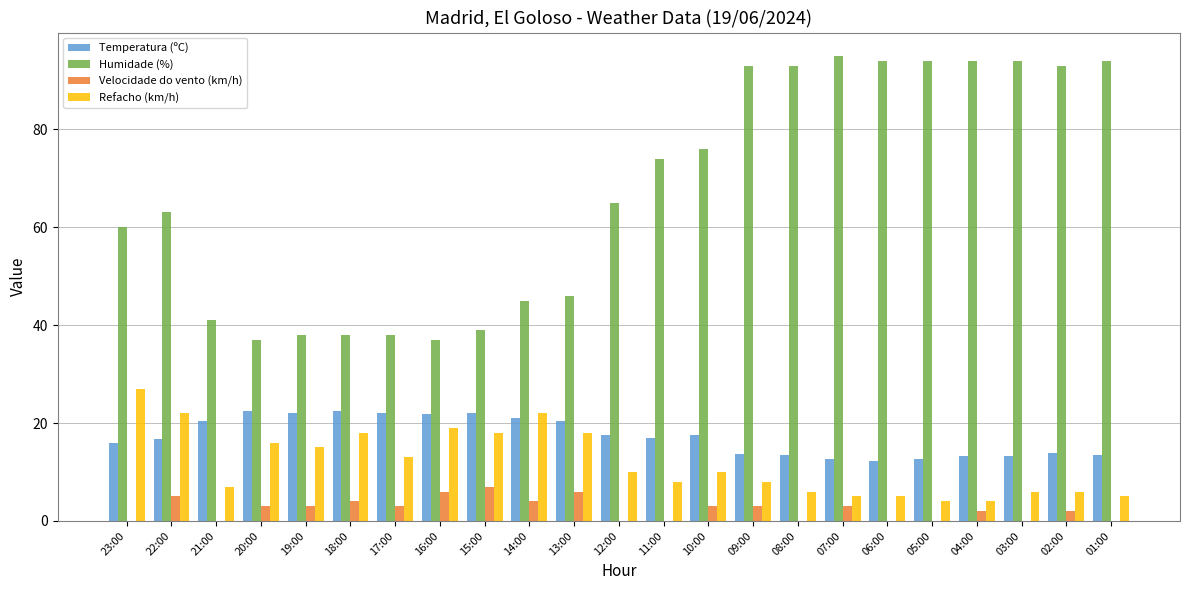

The value of Velocidade do vento (km/h) at 15:00 is 7.0. True or false?

True